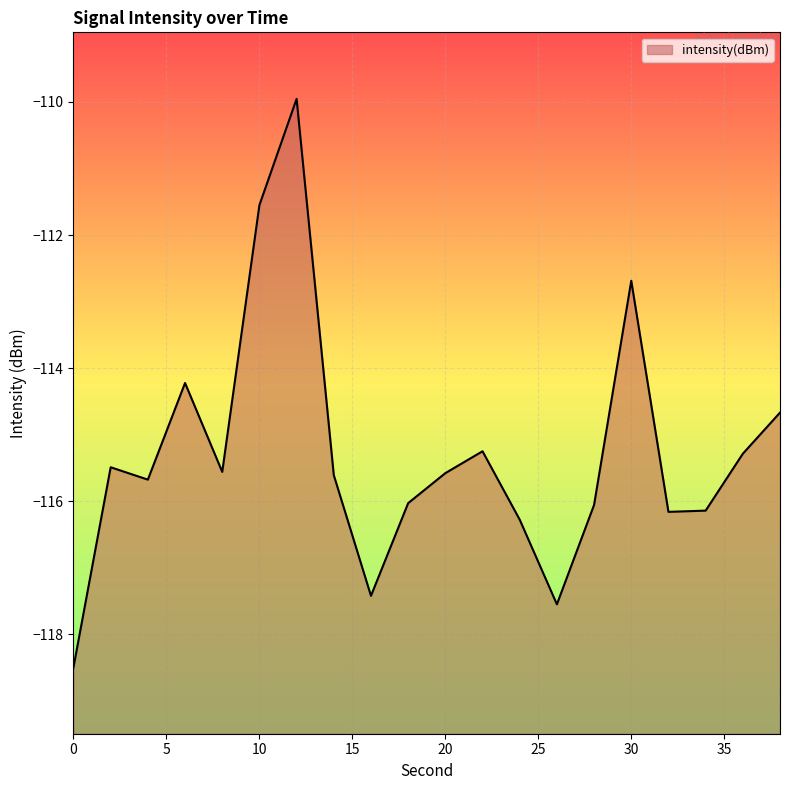

The value at 28 is -59.1. True or false?

False